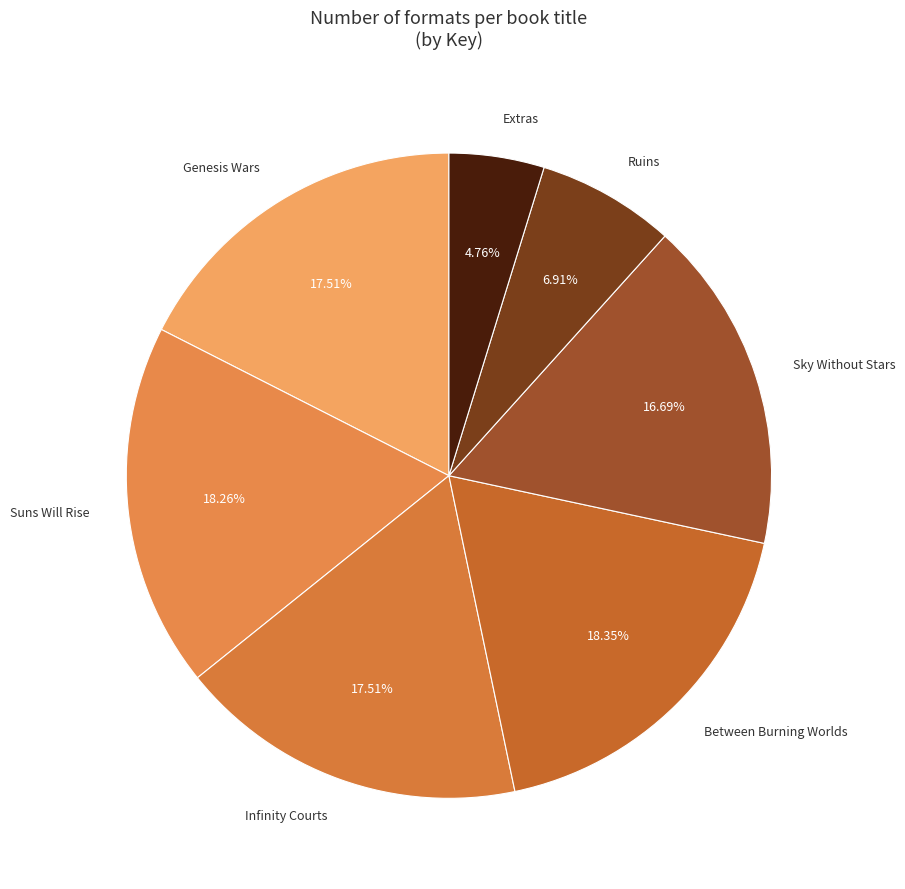

How many slices are in this pie chart?

7